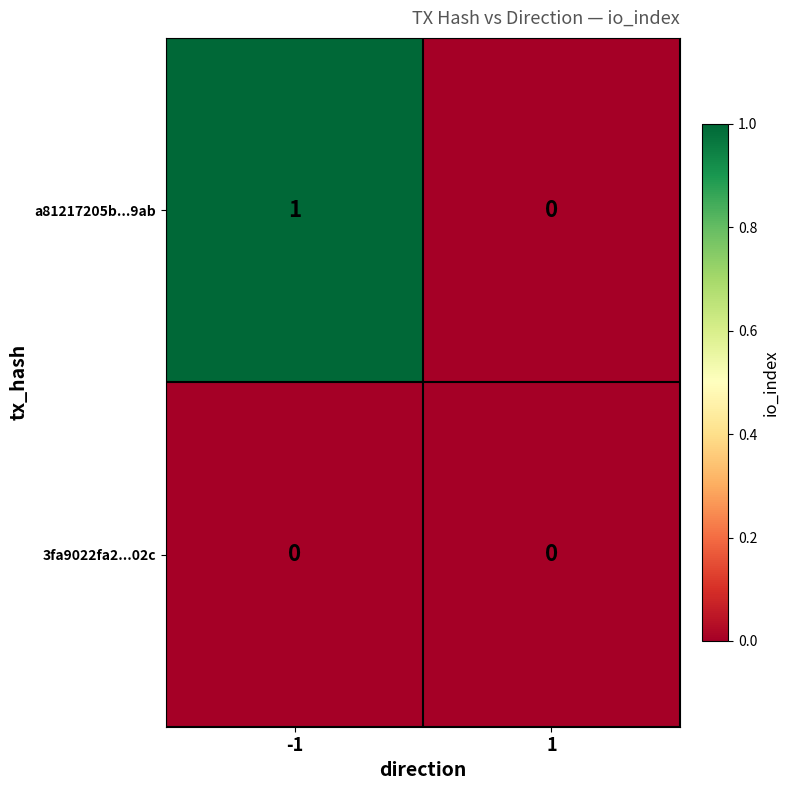

List the labels in order of a81217205b...9ab value, smallest first.

1, -1